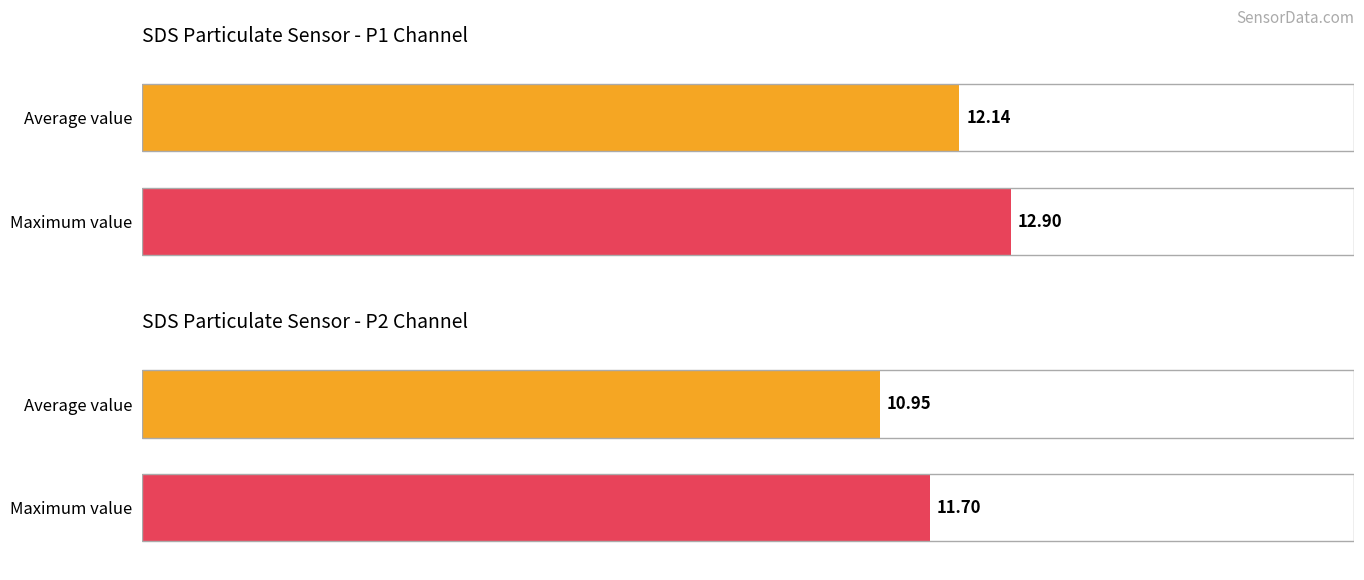

How many bars are there in each group?

2